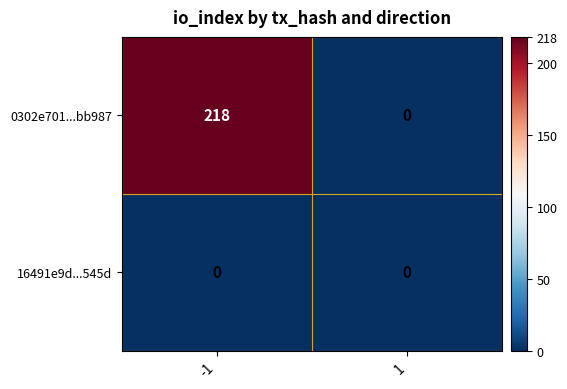

What is the sum of all 0302e701...bb987 values?

218